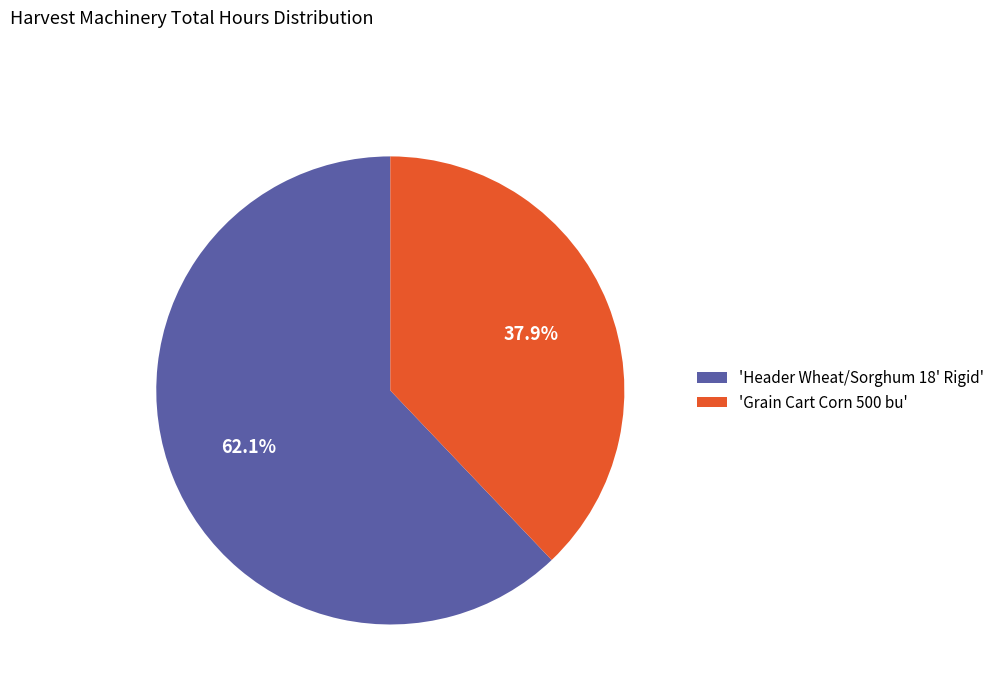

To the nearest percent, what is the average slice percentage?

50%